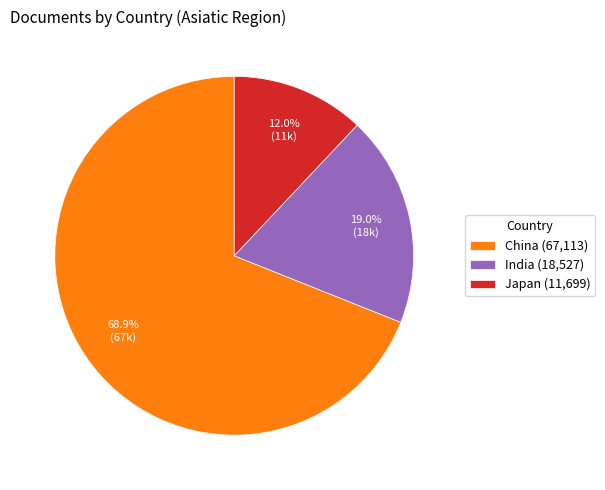

Is it true that Japan is 1% of the pie?

False